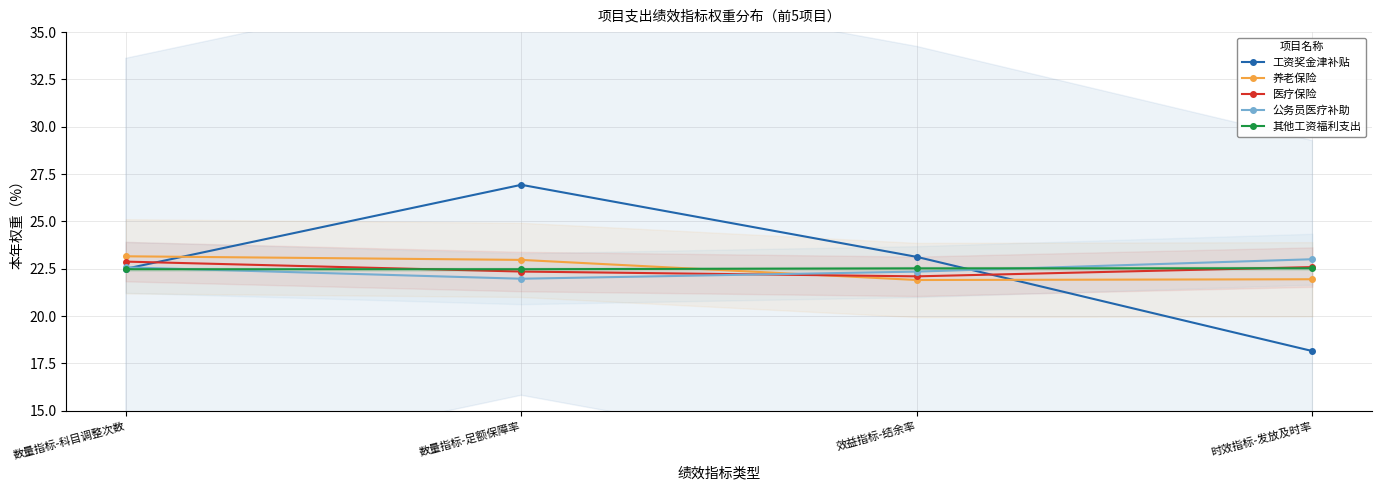

Is it true that 工资奖金津补贴 equals 9.1 at 效益指标-结余率?

False